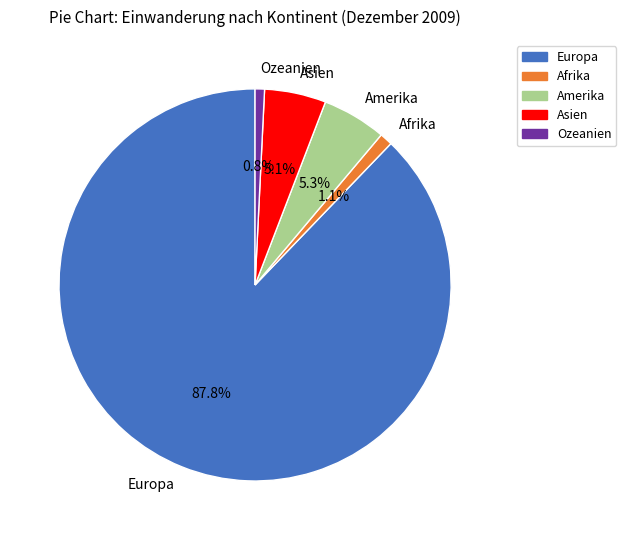

What percentage is the Europa slice, to the nearest percent?

88%